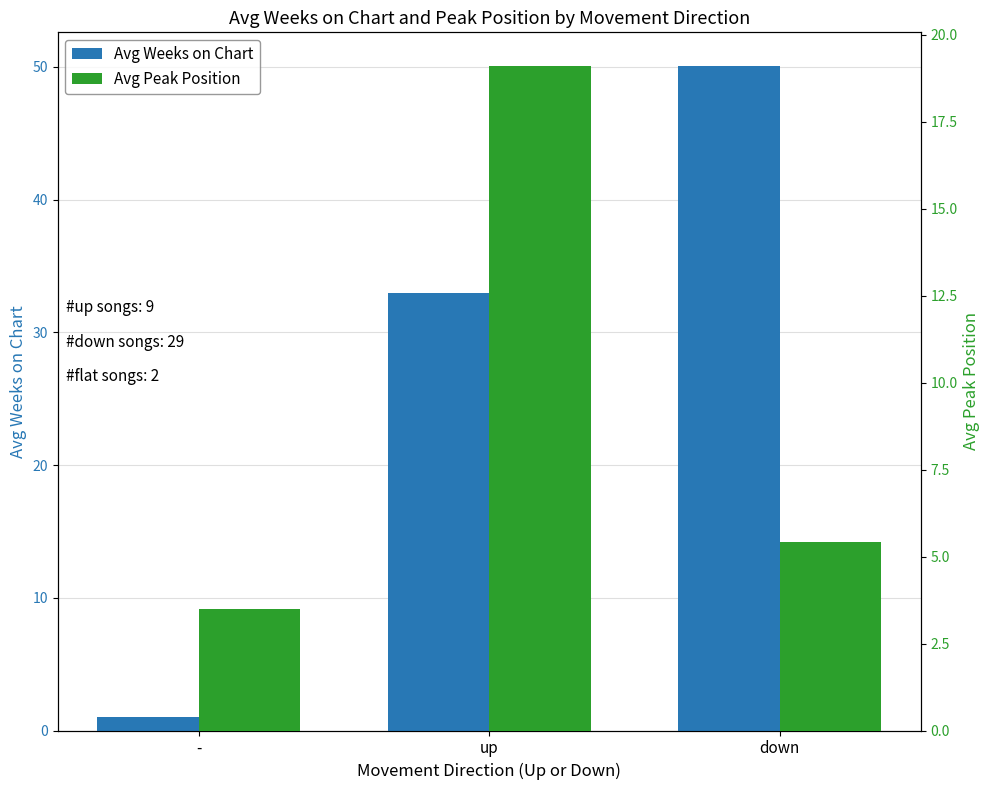

What is the difference between the Avg Weeks on Chart values at - and up?

32.0